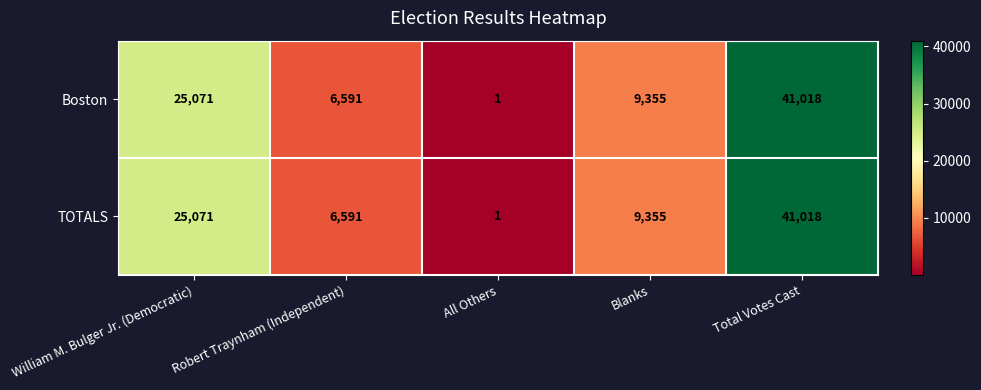

True or false: Boston has a value of 41018 at Total Votes Cast.

True